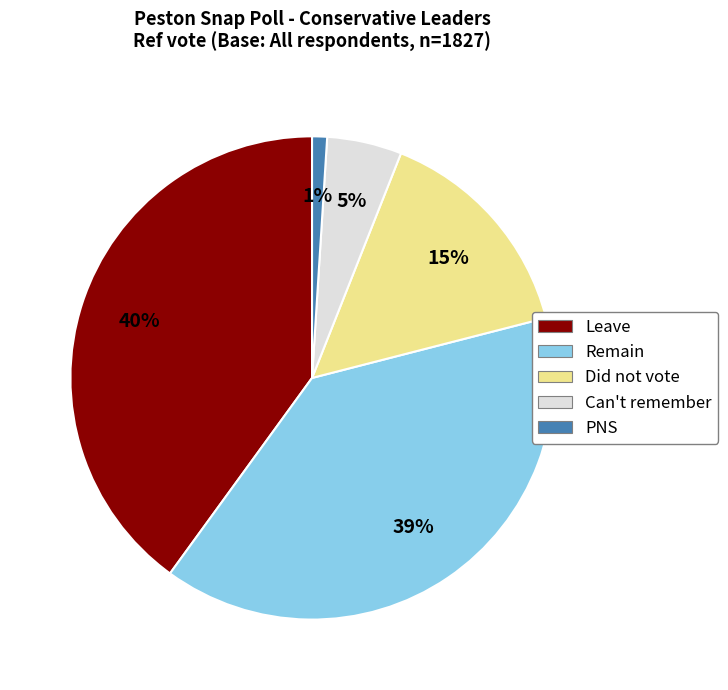

To the nearest percent, what portion does Leave represent?

40%